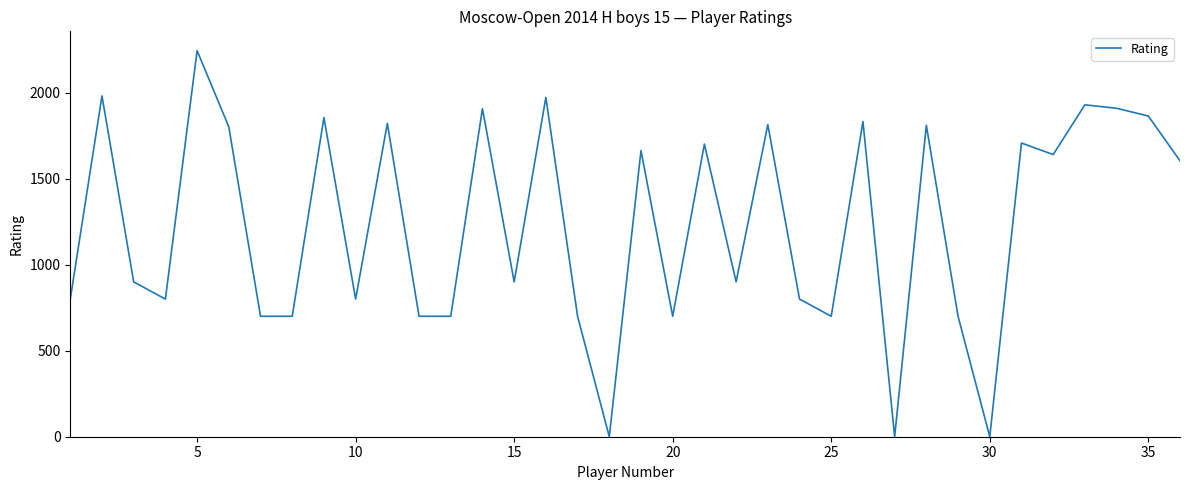

What is the difference between the maximum and minimum values?

2244